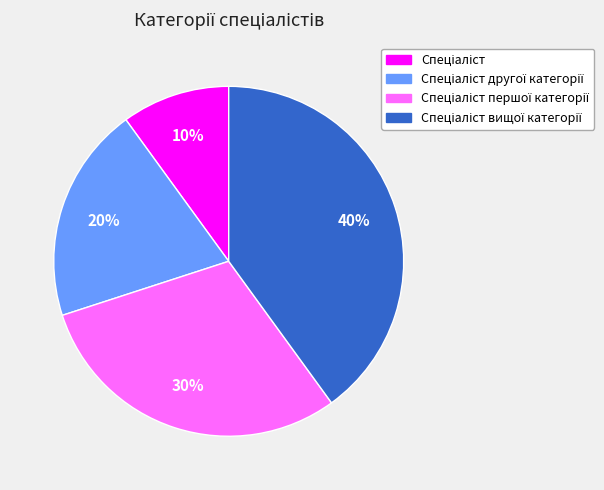

To the nearest percent, what is the average slice percentage?

25%